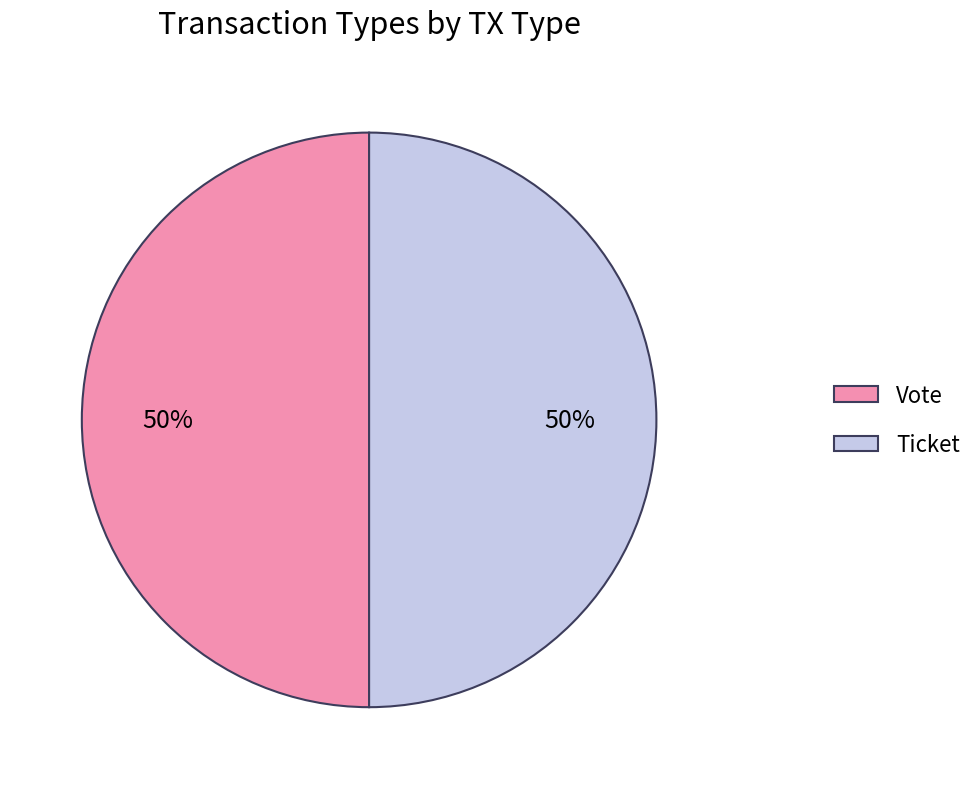

Count the number of slices in the pie.

2